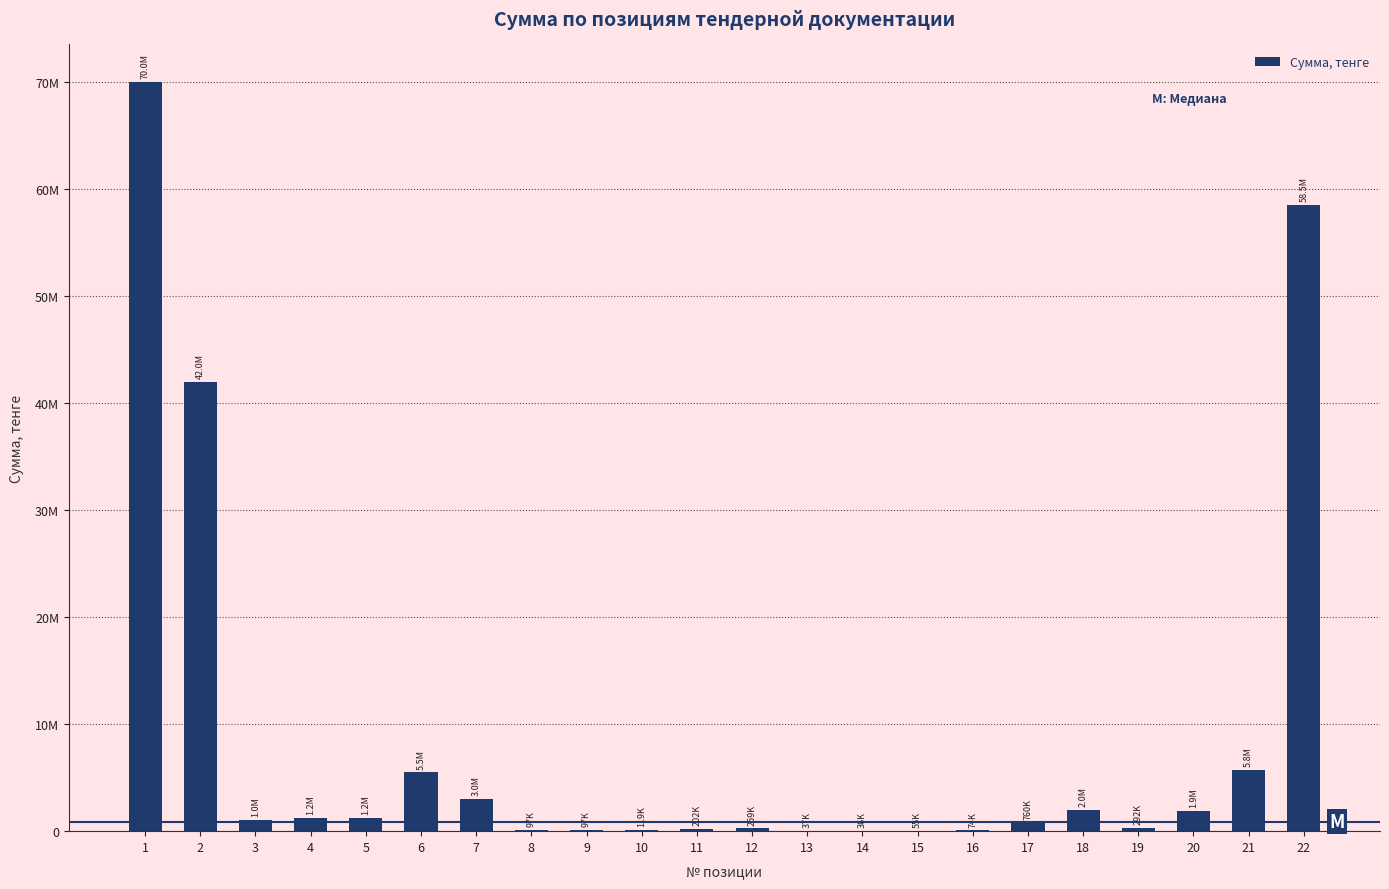

At which label is the value closest to 35018000?

2